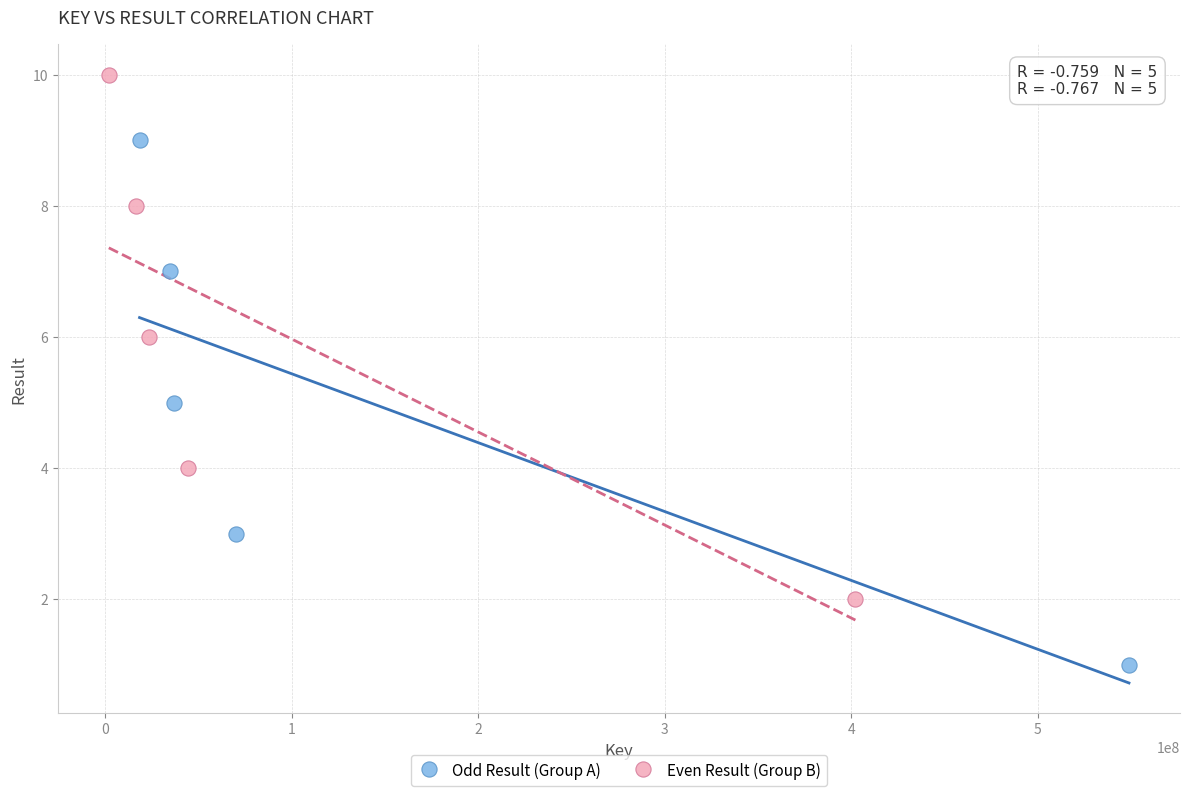

Which series contains the highest Y value?

Even Result (Group B)